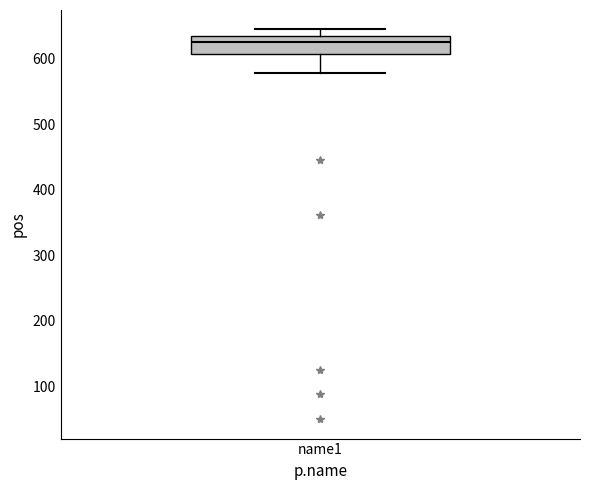

Transcribe this box plot: give where the median line is, the range the box spans, and where the two whiskers end, as read against the y-axis. The values are not printed on the chart, so give them approximately, as read against the axis.

median 630, box 610 to 640, whiskers 580 to 650